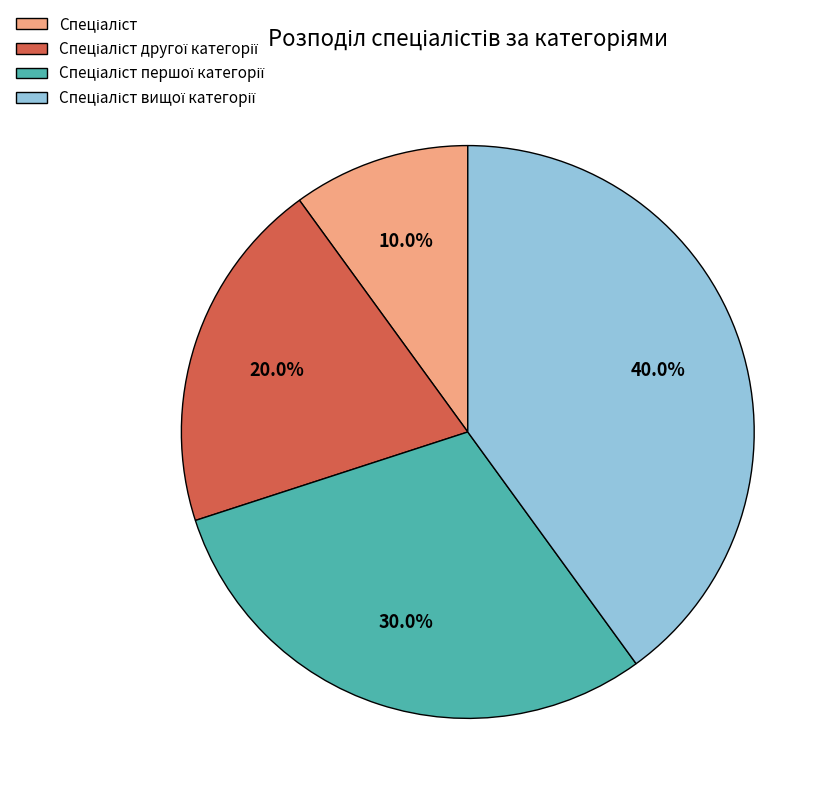

To the nearest percent, what is the difference between the largest and smallest slice percentages?

30%